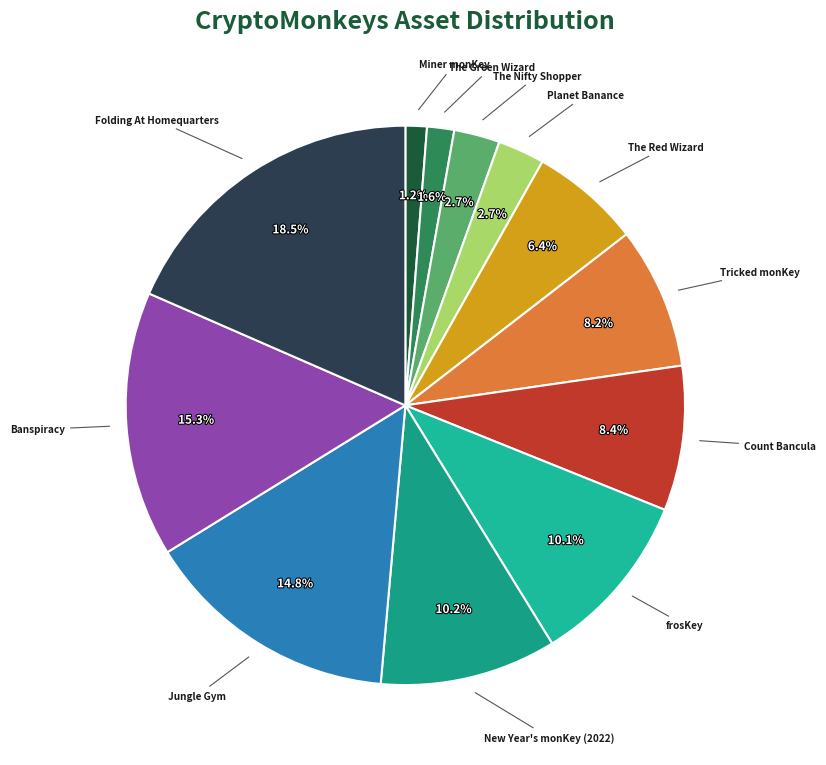

True or false: Jungle Gym accounts for 28% of the total.

False